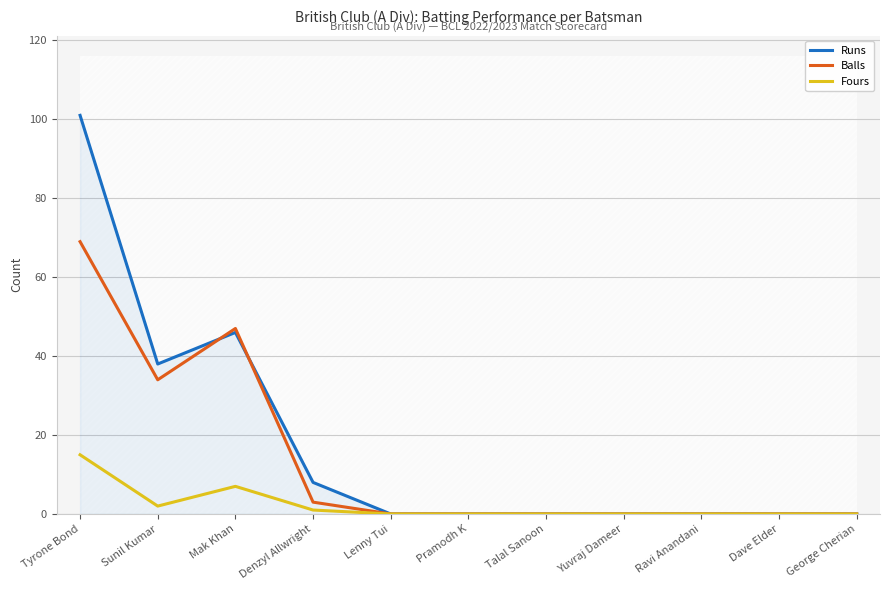

List the series in order of their overall mean, lowest first.

Fours, Balls, Runs